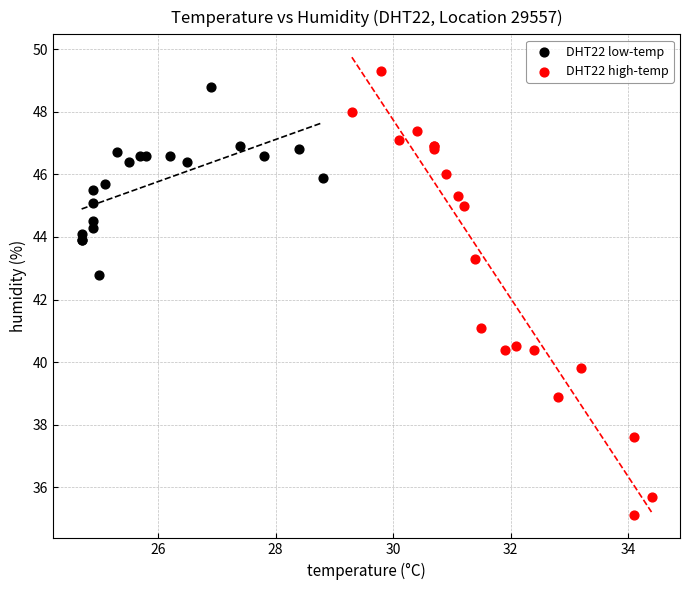

Which series contains the lowest Y value?

DHT22 high-temp